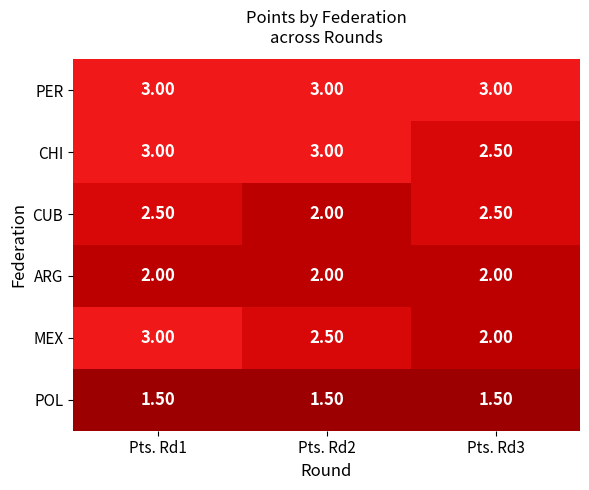

What is the spread (max minus min) of values at Pts. Rd2?

1.5